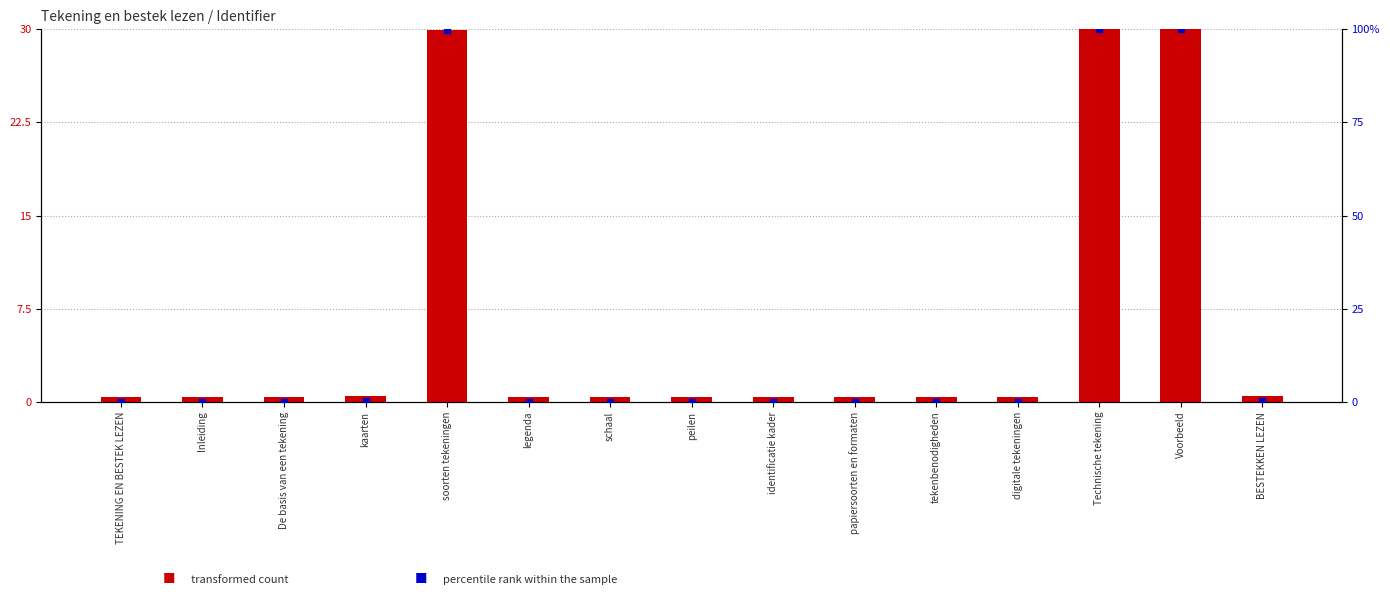

At how many categories does at least one series exceed 5?

3